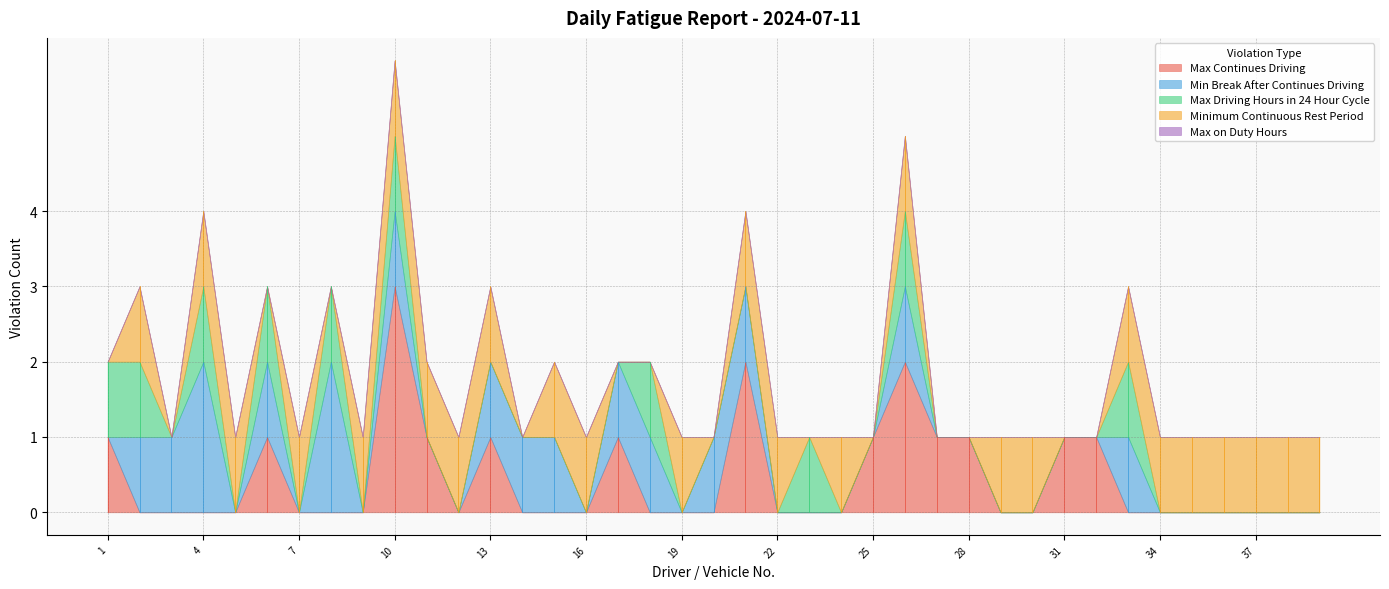

What is the average value of the Minimum Continuous Rest Period series?

1